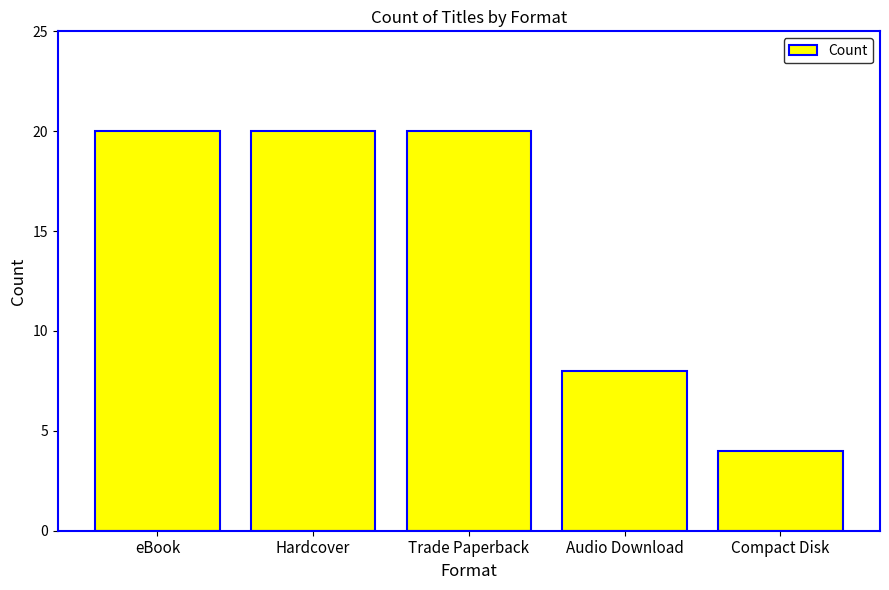

The value at eBook is 20. True or false?

True